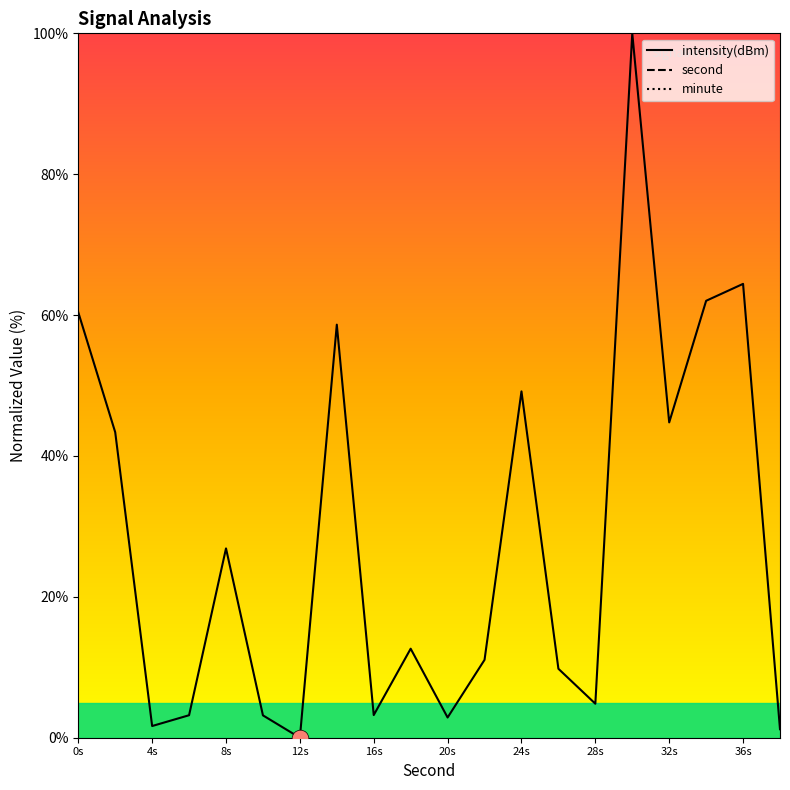

The intensity(dBm) series shows 60.4 at 0s. True or false?

True